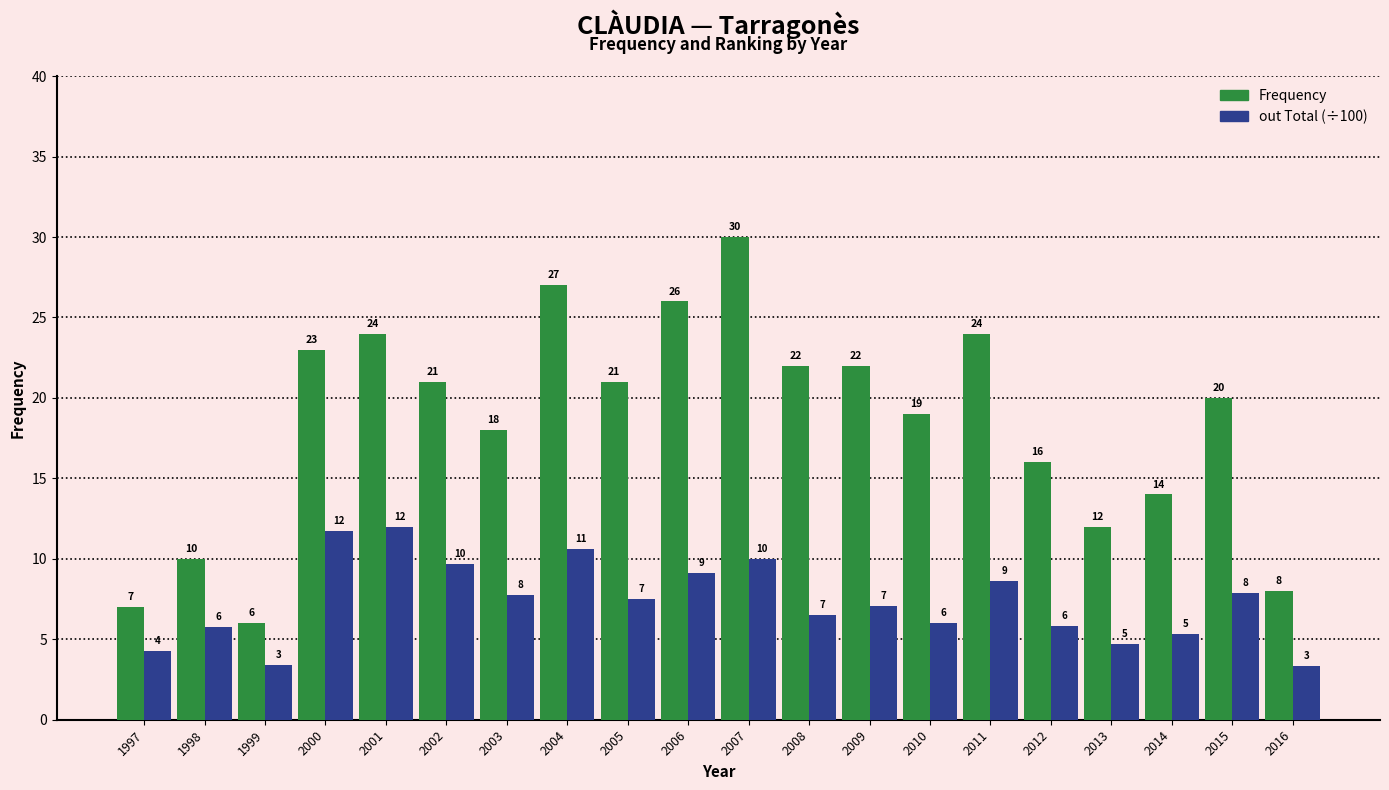

List the series in order of their overall mean, highest first.

Frequency, out Total (÷100)